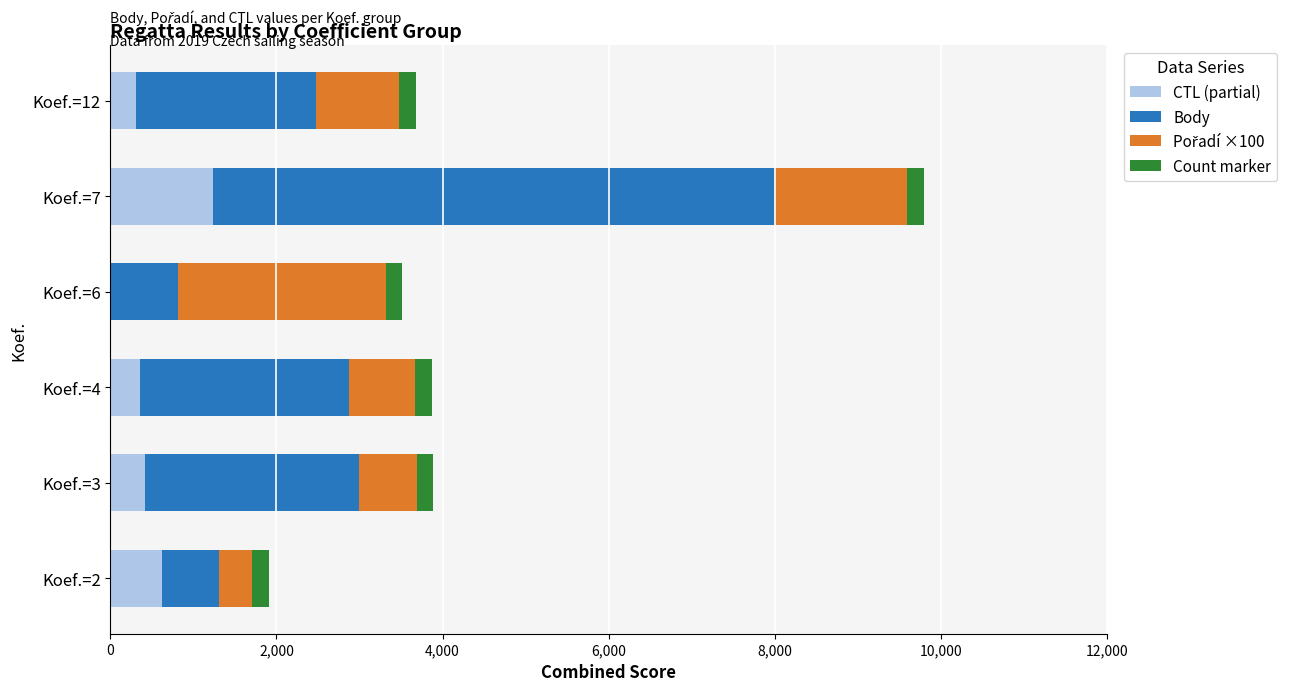

The value of CTL (partial) at Koef.=12 is 313. True or false?

True